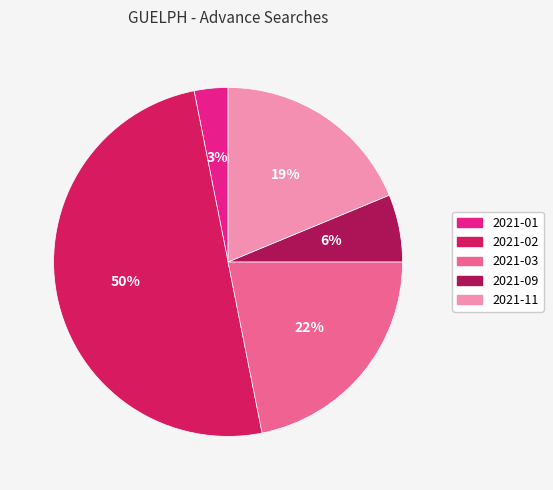

The 2021-09 slice represents 17% of the pie. True or false?

False